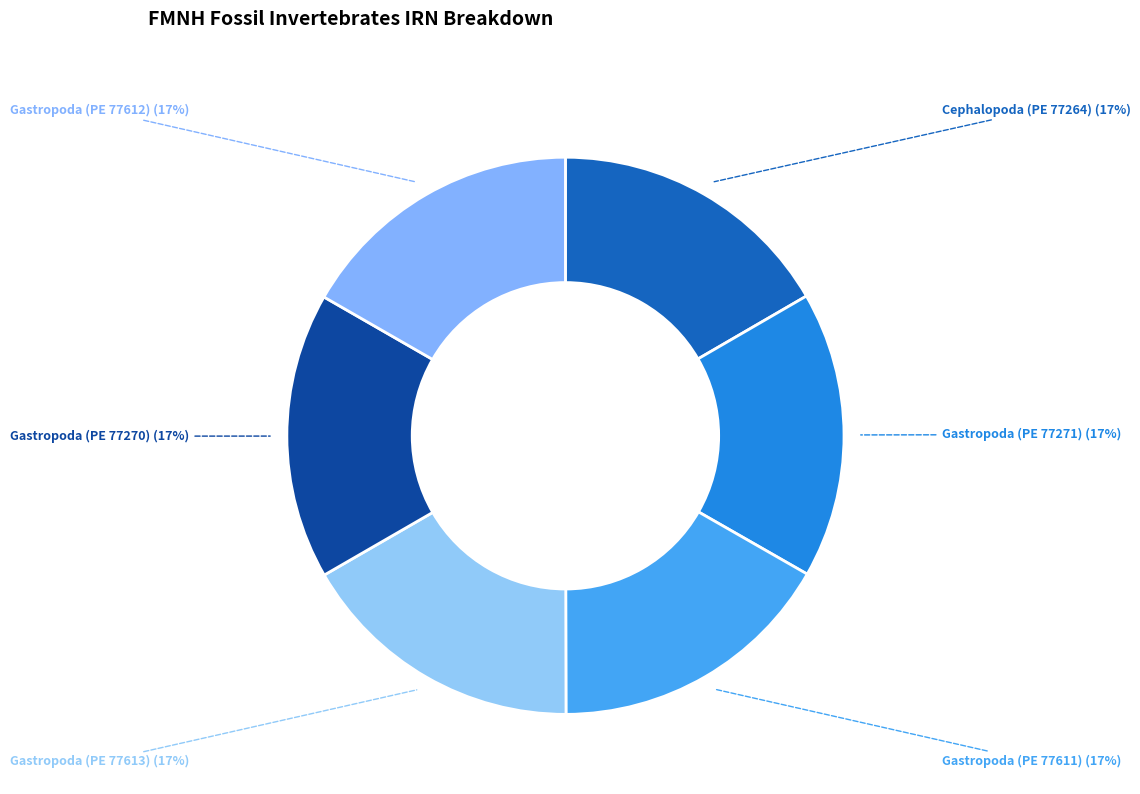

To the nearest percent, what portion does Gastropoda (PE 77611) (17%) represent?

17%